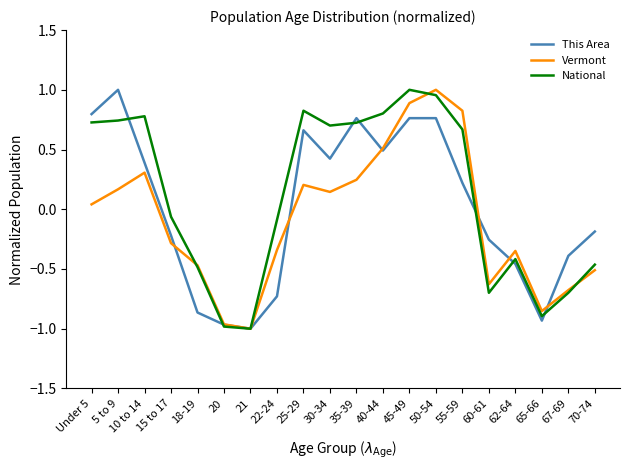

What is the total value across all series at 30-34?

1.3